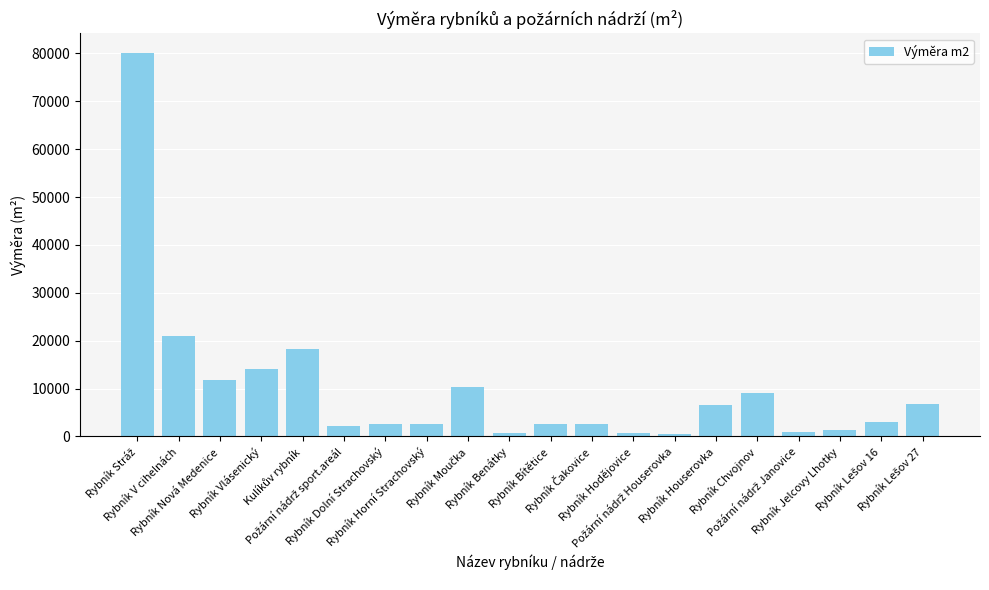

What is the difference between the maximum and minimum values?

79643